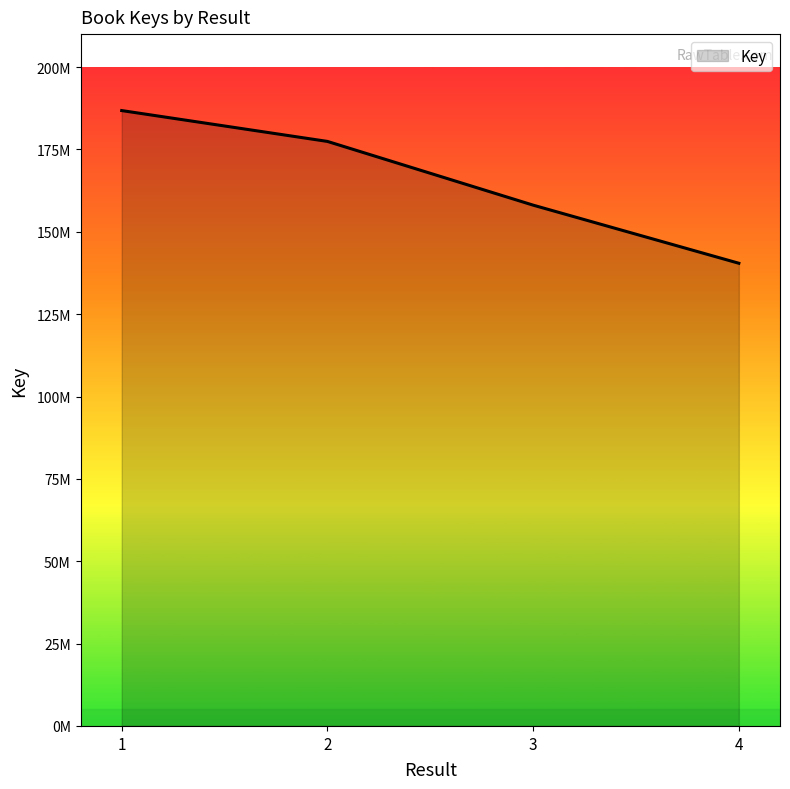

Is this an area chart (filled region under the line)?

Yes